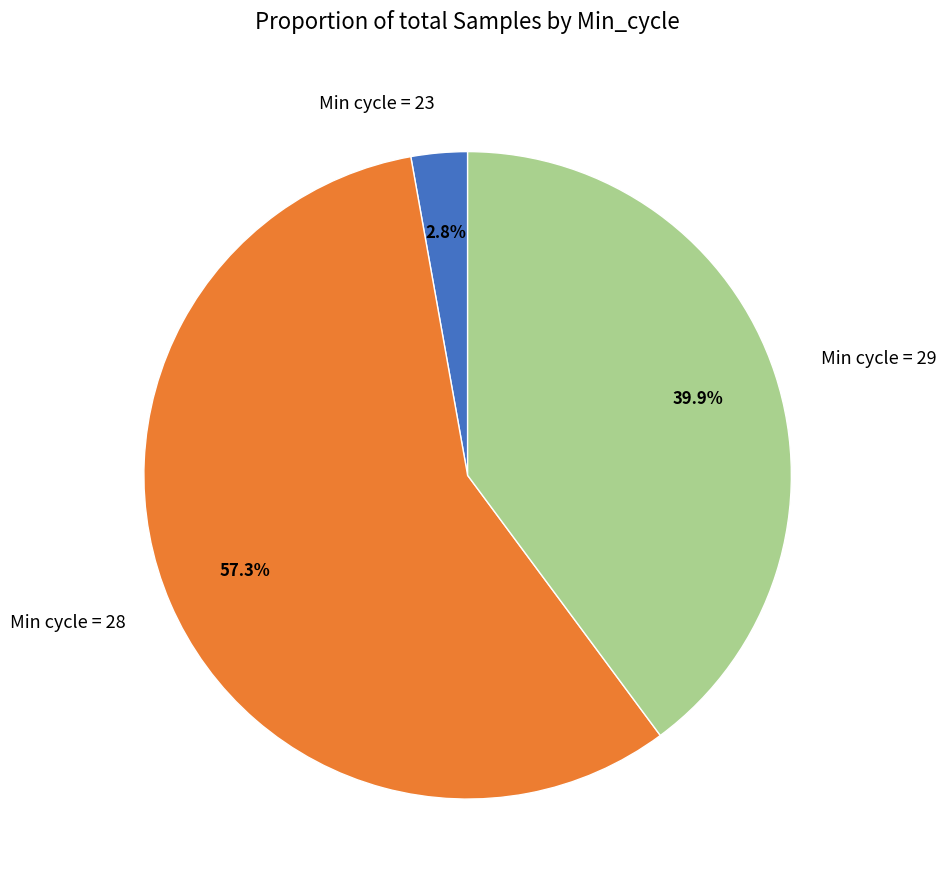

Between Min cycle = 23 and Min cycle = 28, which is larger?

Min cycle = 28